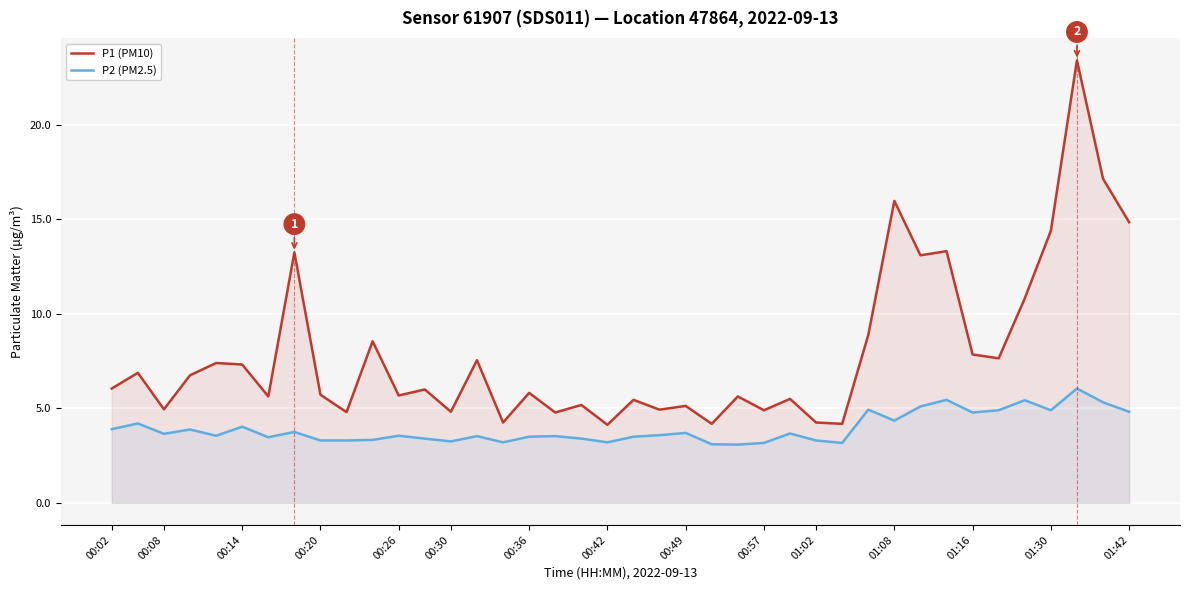

Rank the series at 00:20 from lowest to highest value.

P2 (PM2.5), P1 (PM10)